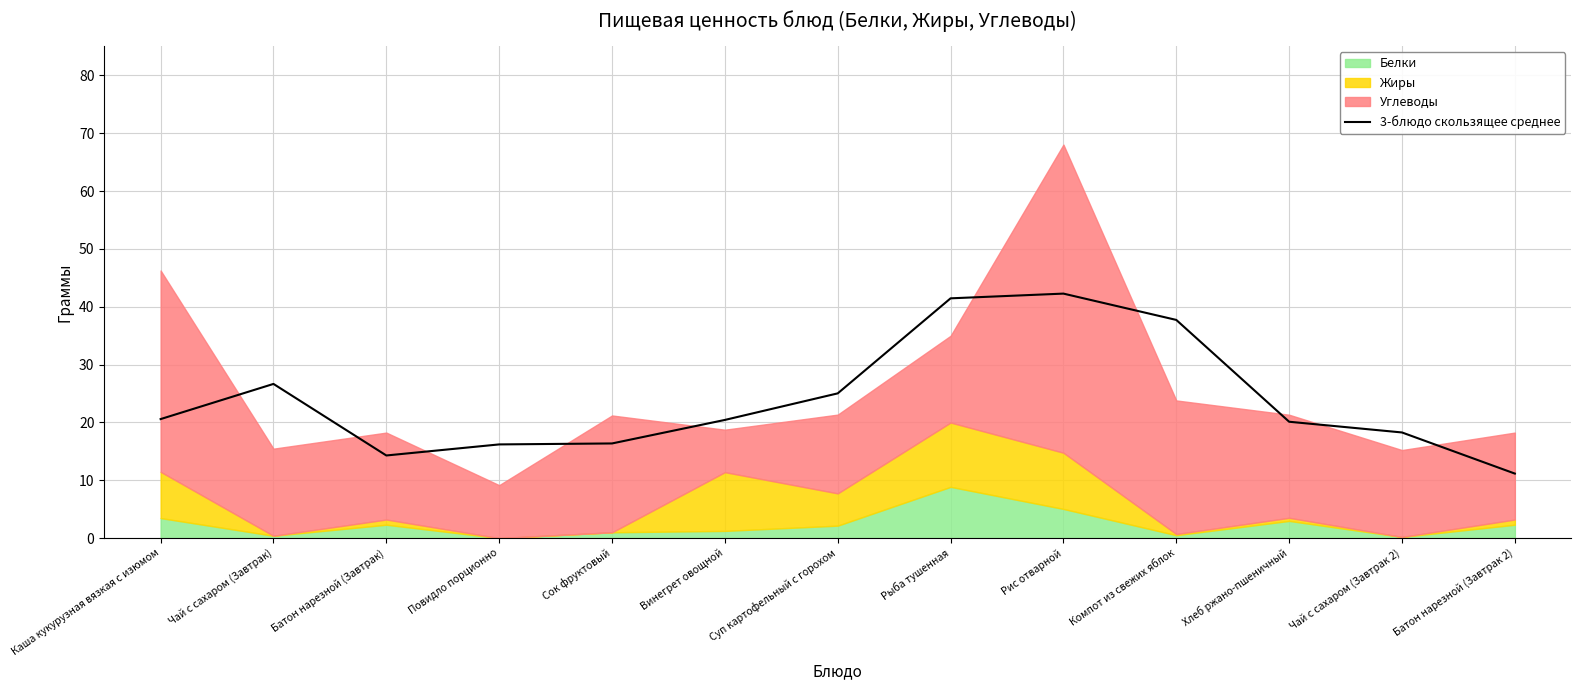

What is the change in value from Сок фруктовый to Хлеб ржано-пшеничный?

+3.8